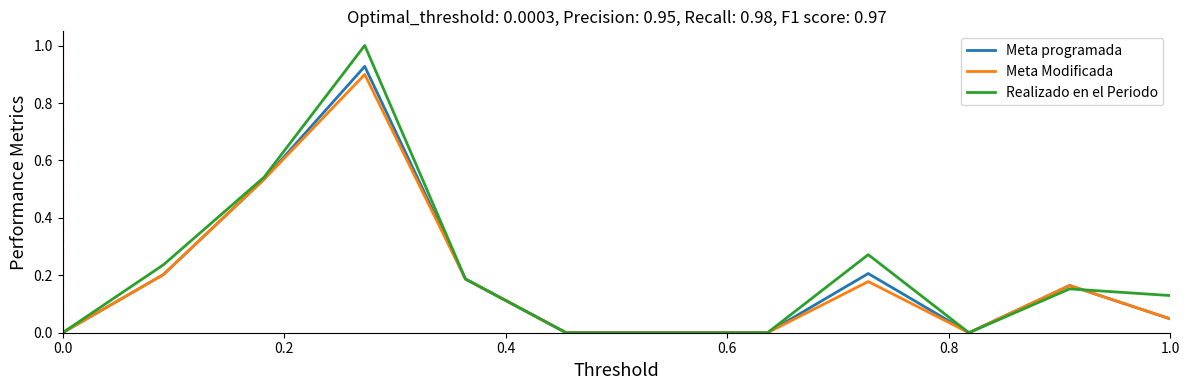

Which series has the widest spread of values?

Realizado en el Periodo